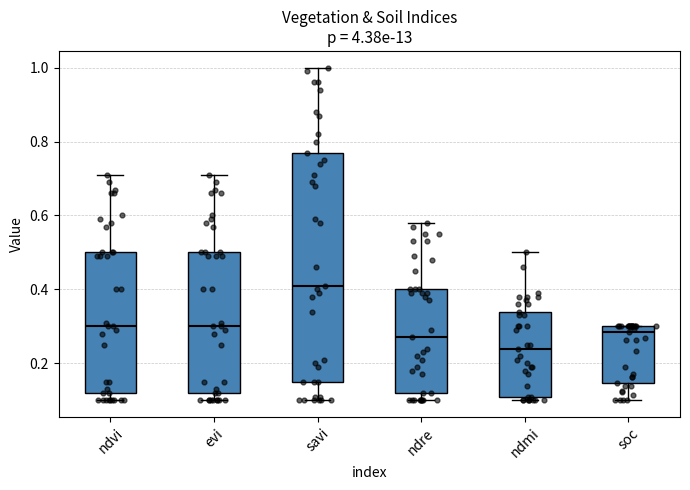

Which box's median line is the highest?

savi